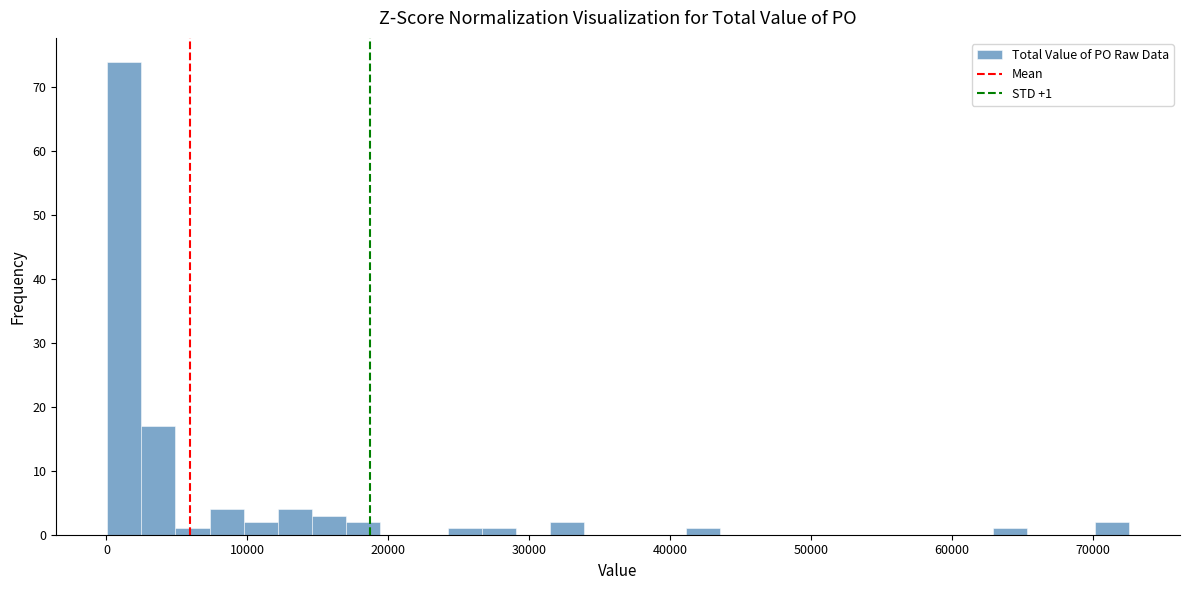

Read against the x-axis, roughly where is the centre of the tallest bar?

1000